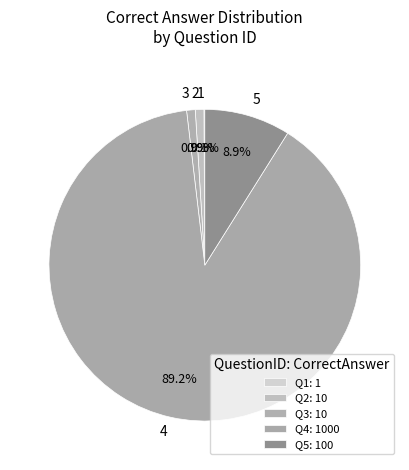

Do 5 and 4 together represent more than half of the pie?

Yes